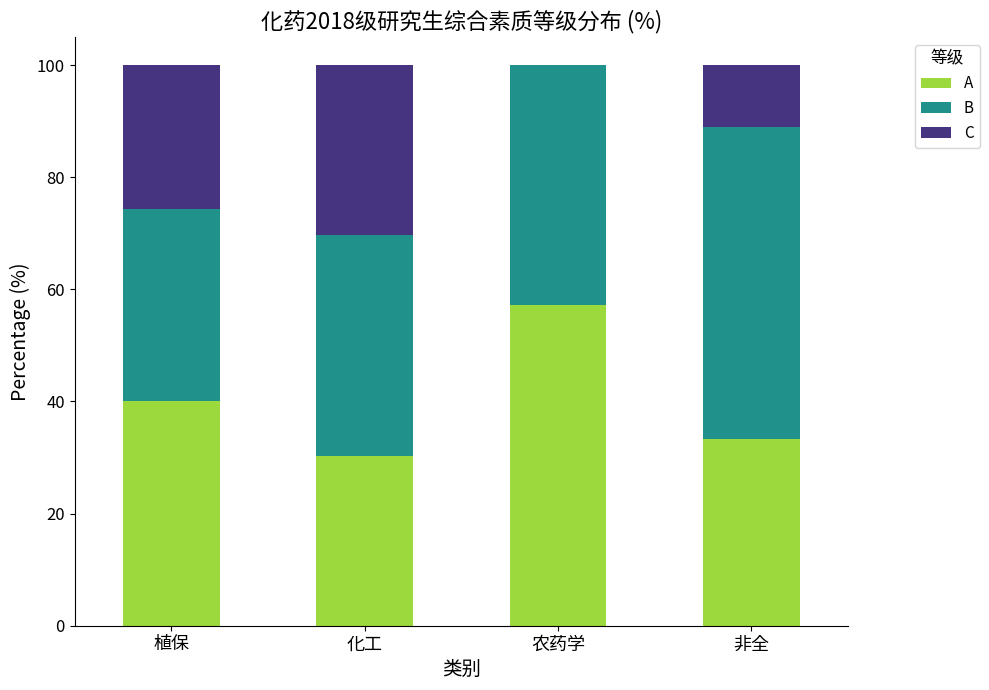

At which label does A reach its peak?

农药学